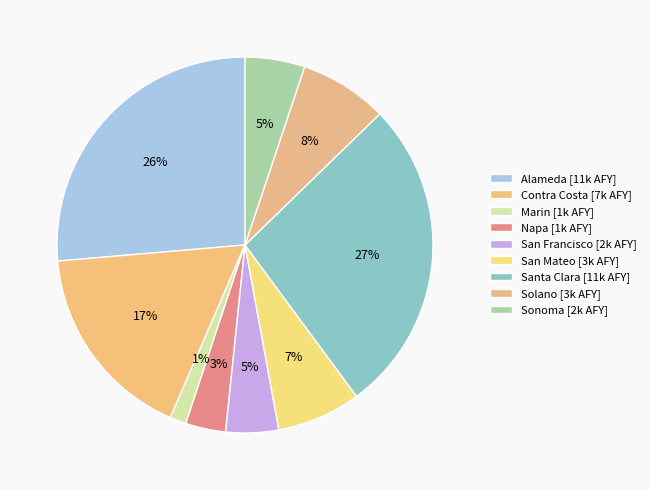

How many slices are in this pie chart?

9